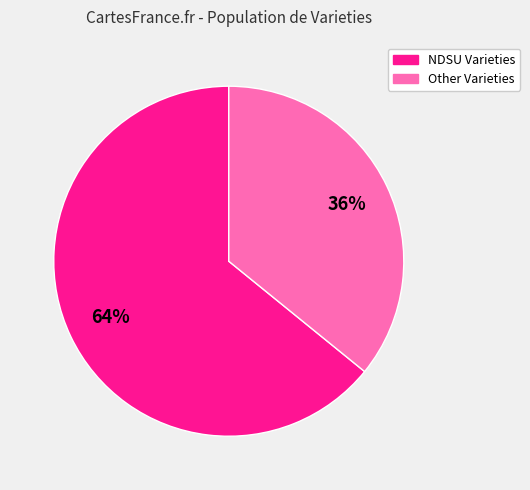

Which slice is the smallest?

Other Varieties